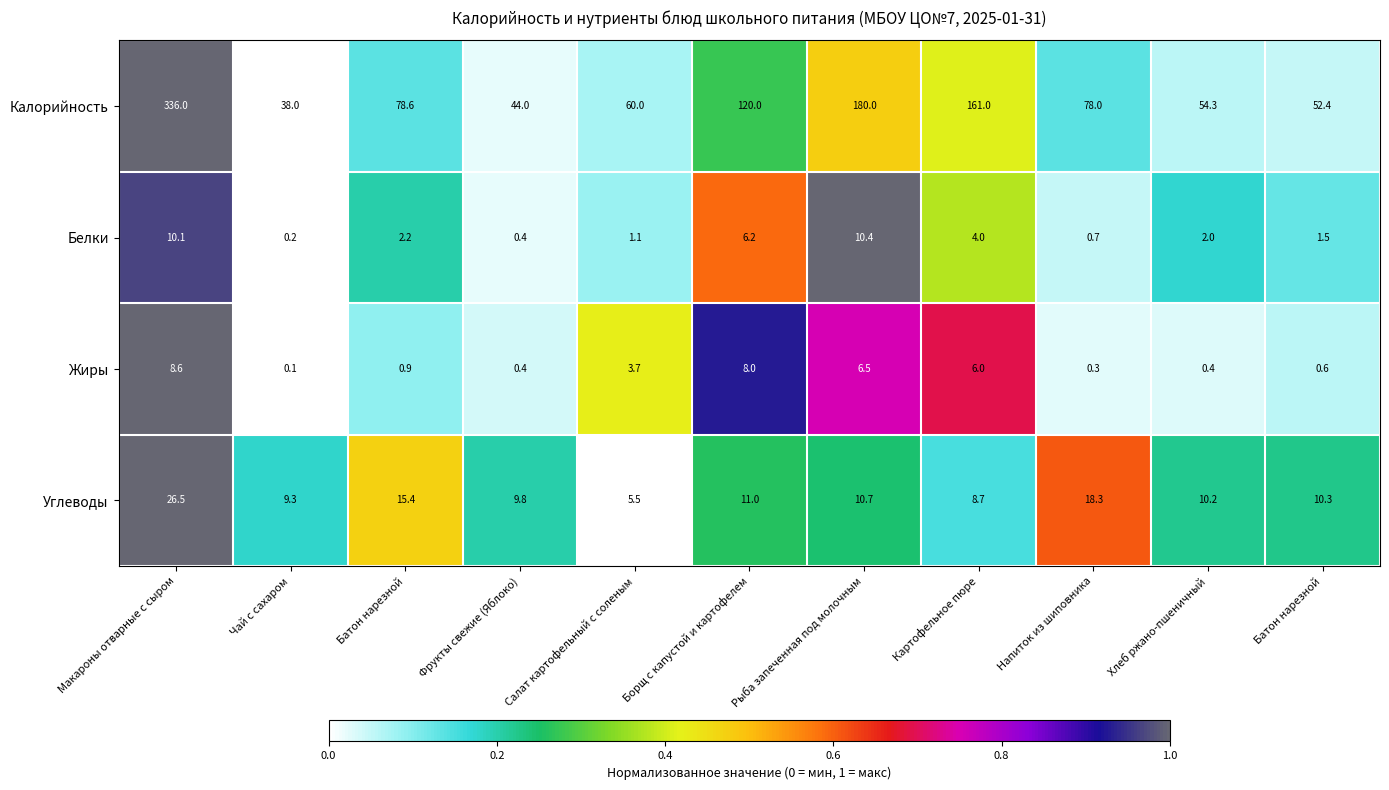

Between Батон нарезной and Салат картофельный с соленым, which series saw the biggest shift?

Углеводы